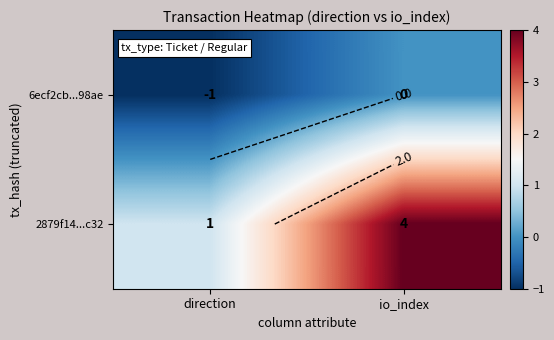

Between direction and io_index, which is larger?

io_index